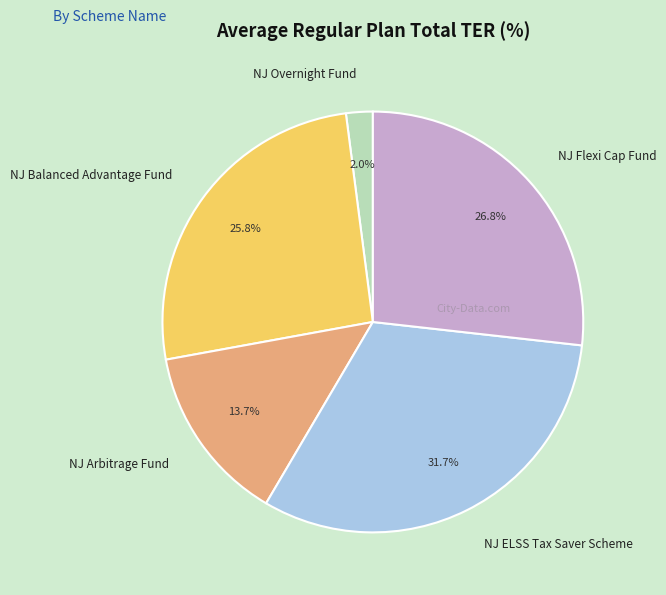

How many segments does this pie chart have?

5